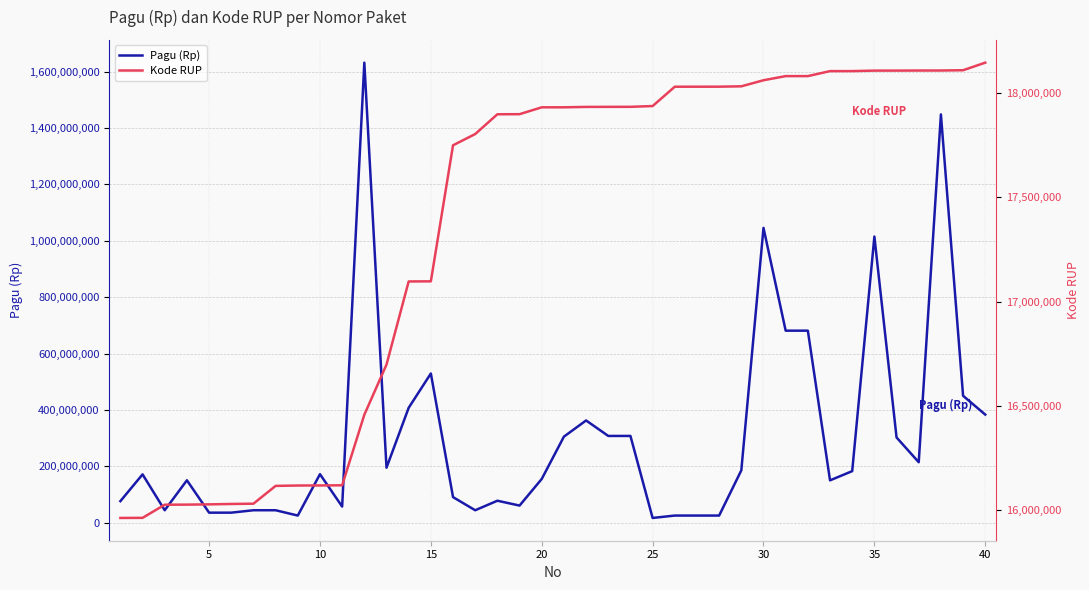

True or false: Pagu (Rp) and Kode RUP intersect in this chart.

True